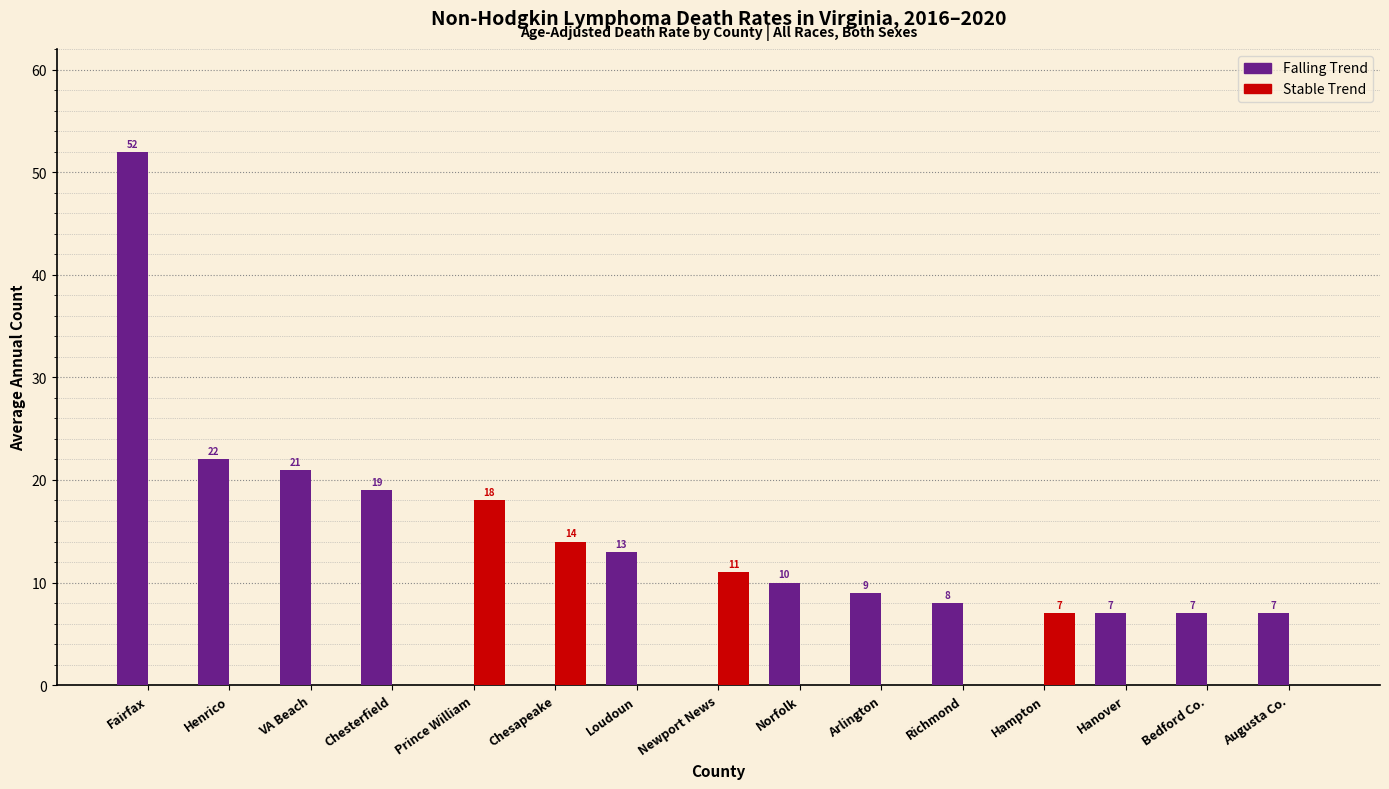

Which label corresponds to the largest value in the chart?

Fairfax